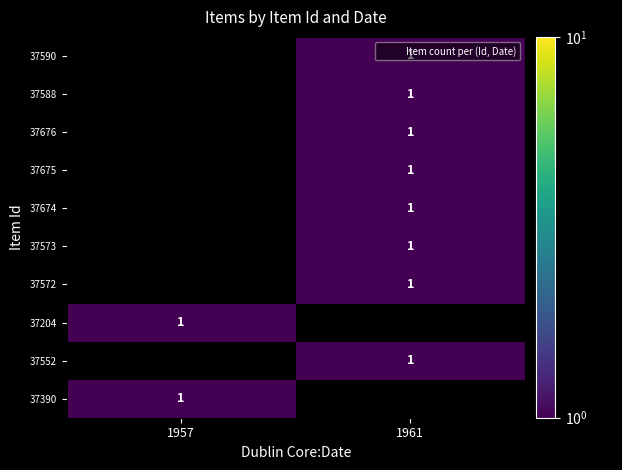

At which label does 37204 reach its peak?

1957